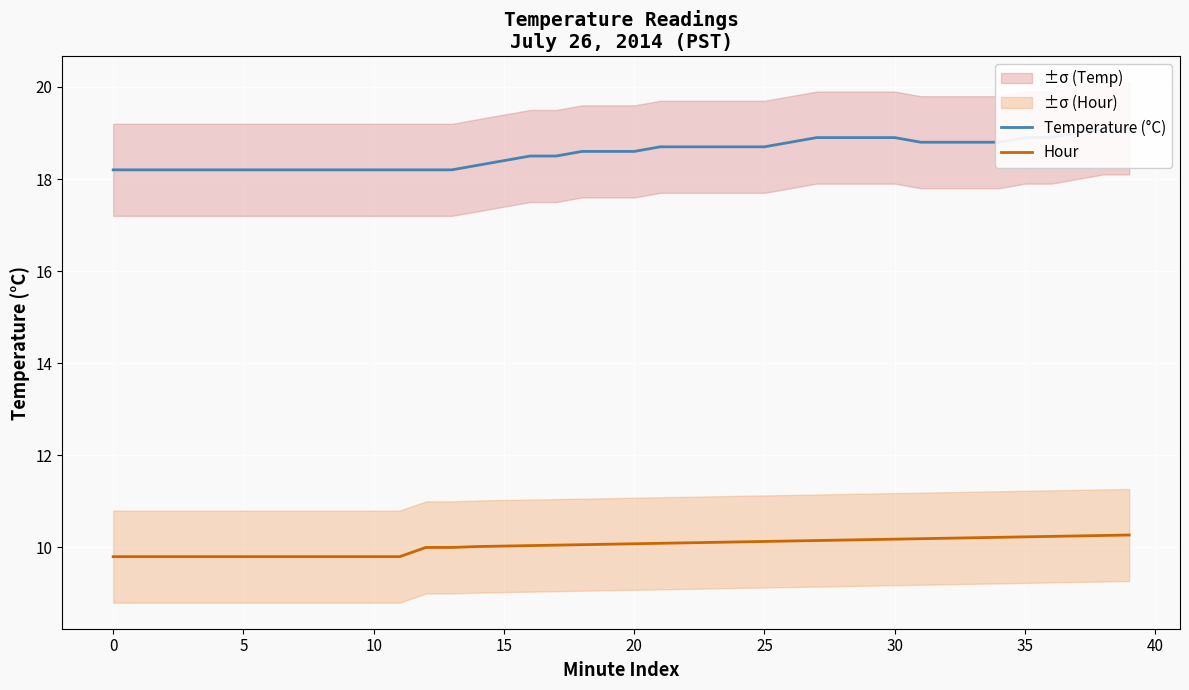

What are all the series names shown in the legend?

Temperature (°C), Hour